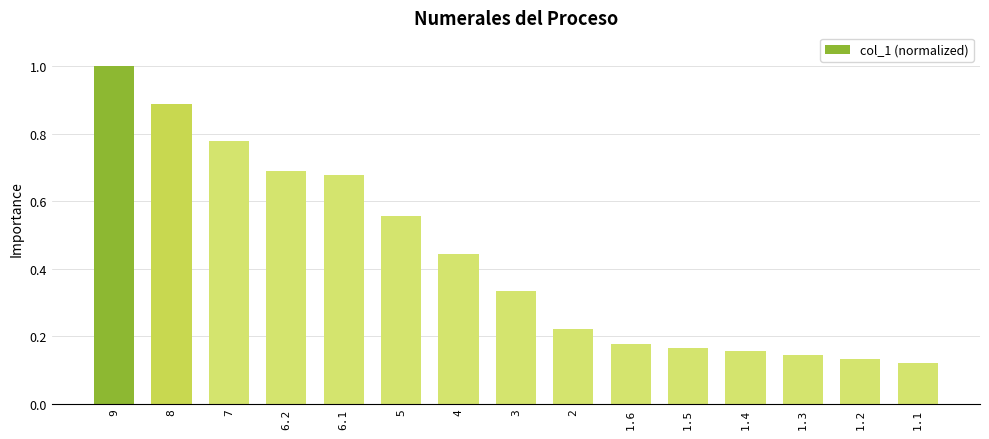

At which category does the chart reach its peak across all series?

9